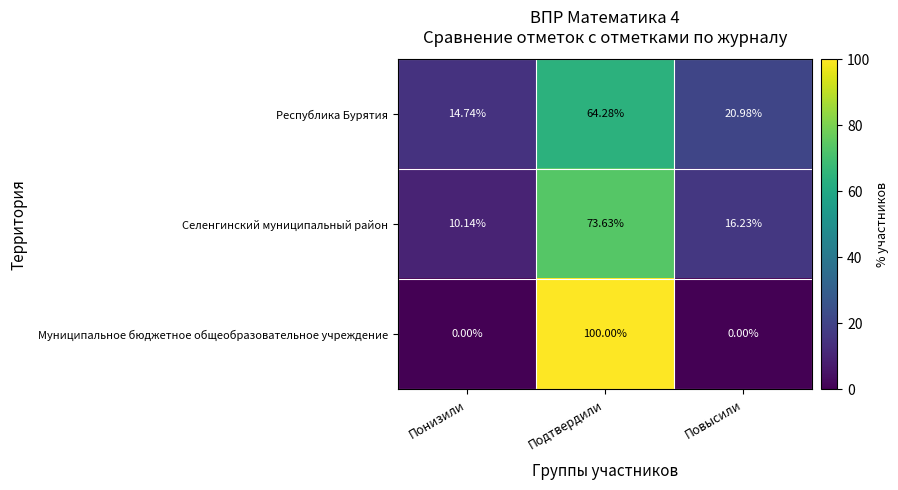

Is the value of Республика Бурятия at Подтвердили greater than the value of Муниципальное бюджетное общеобразовательное учреждение at Понизили?

Yes